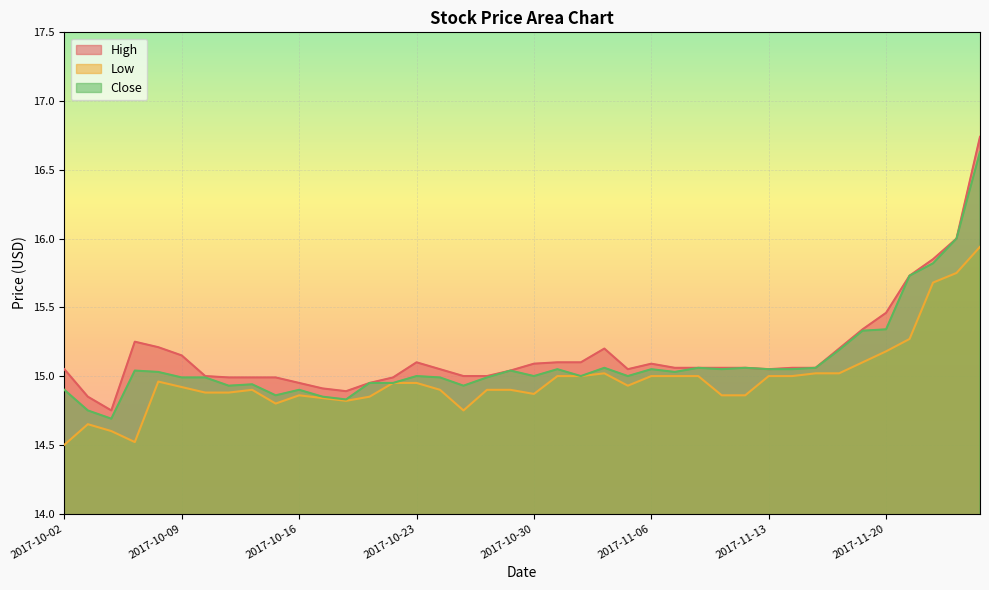

What is the difference between the maximum and minimum values in the Close series?

1.9